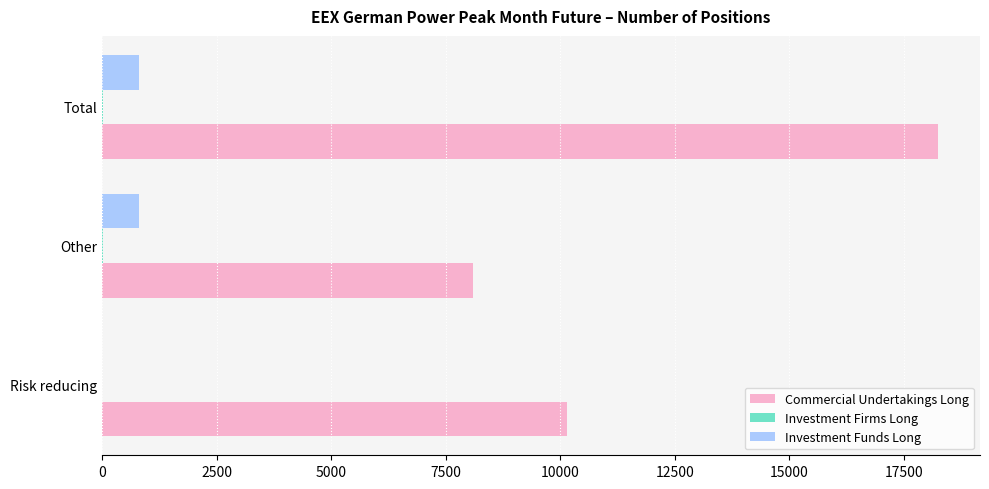

What is the sum of all Commercial Undertakings Long values?

36490